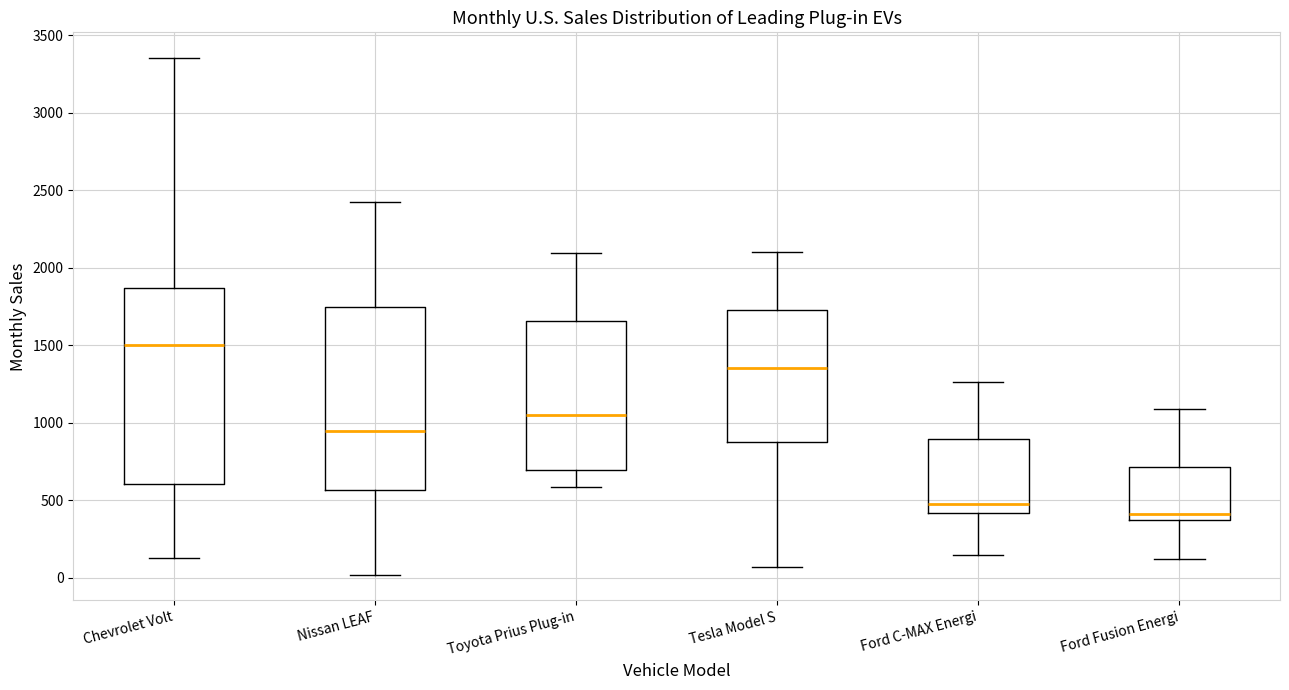

Which box's median line is the lowest?

Ford Fusion Energi